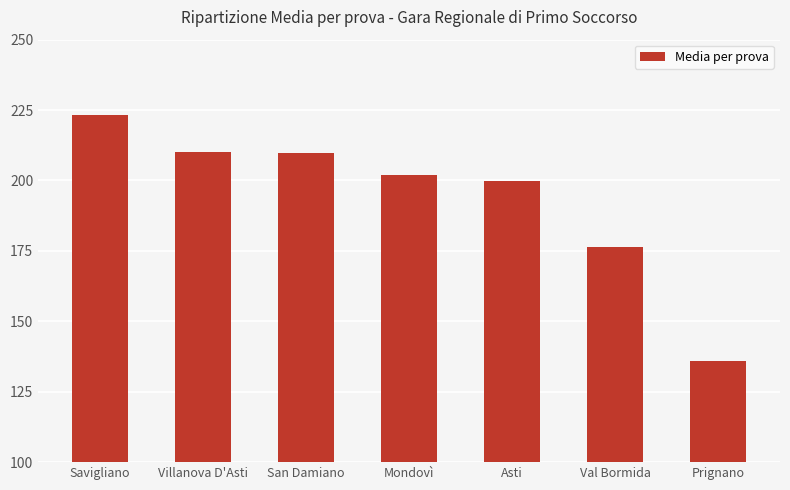

What is the difference between the values at Villanova D'Asti and Mondovì?

8.2